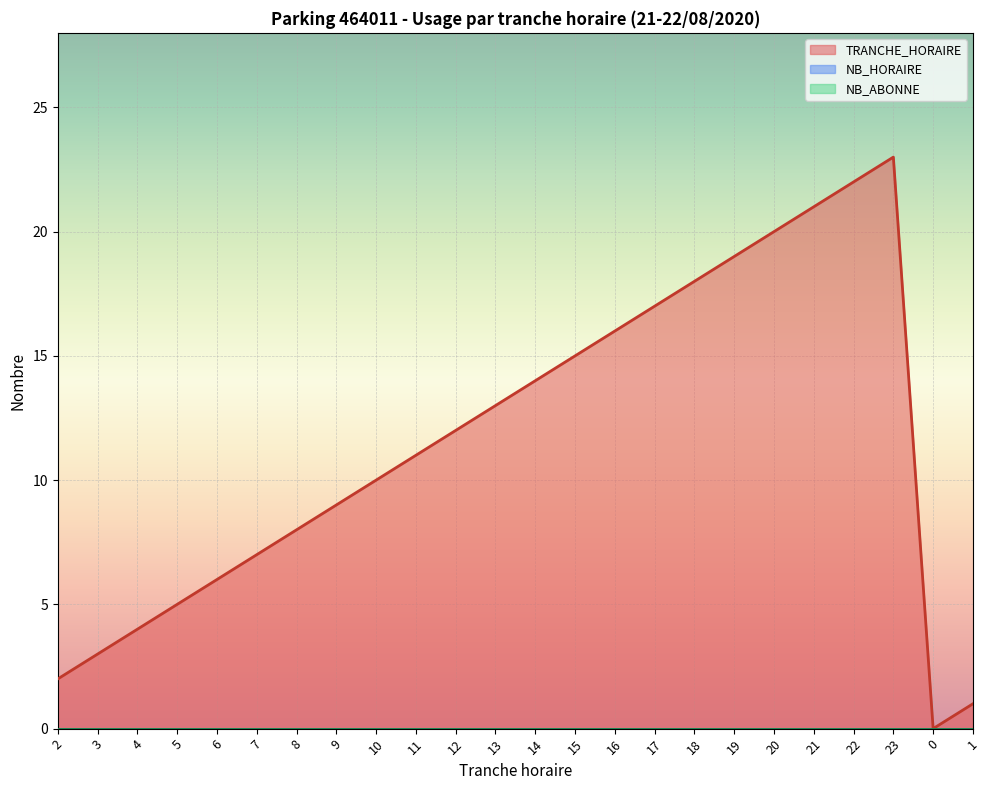

At 1, list the series in order from smallest to largest.

NB_HORAIRE, NB_ABONNE, TRANCHE_HORAIRE